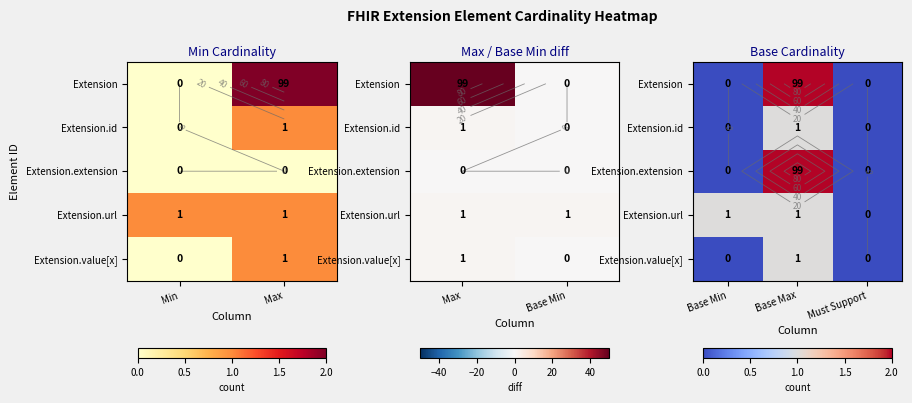

At which category is the sum across all series the highest?

Base Max